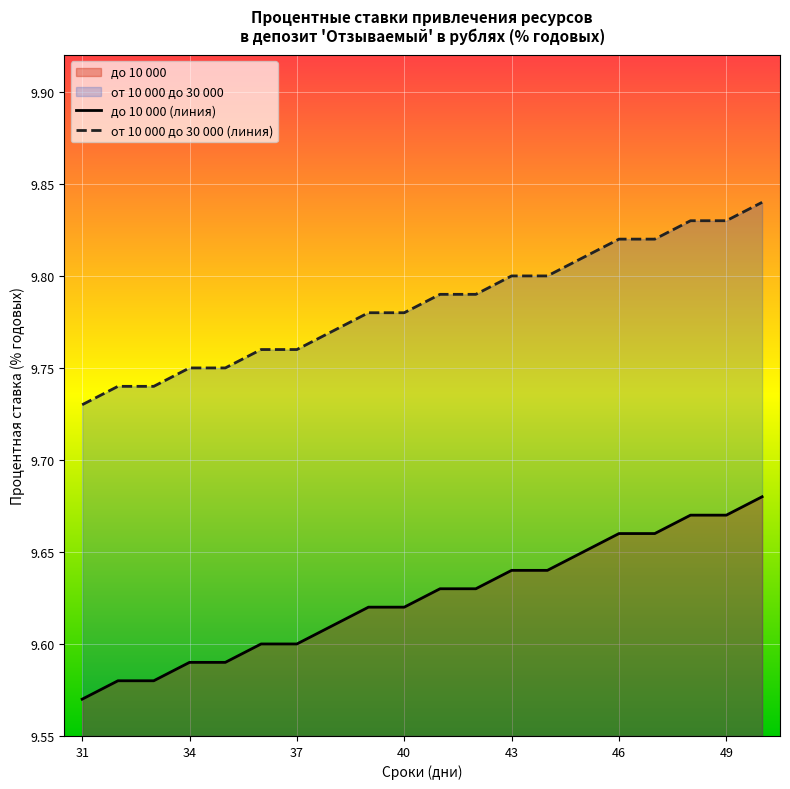

Reading left to right, extract all data points from this chart.

до 10 000: 9.6	9.6	9.6	9.6	9.6	9.6	9.6	9.6	9.6	9.6	9.6	9.6	9.6	9.6	9.7	9.7	9.7	9.7	9.7	9.7
от 10 000 до 30 000: 9.7	9.7	9.7	9.8	9.8	9.8	9.8	9.8	9.8	9.8	9.8	9.8	9.8	9.8	9.8	9.8	9.8	9.8	9.8	9.8